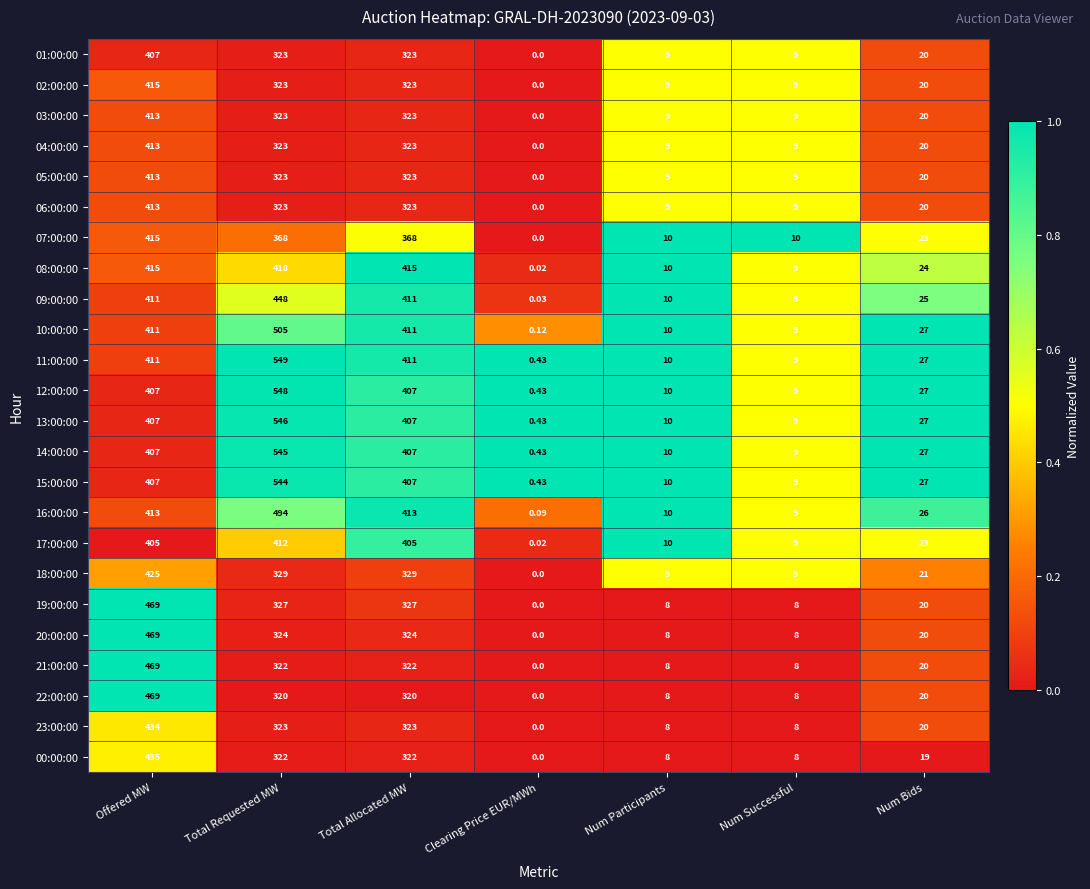

Where does the 16:00:00 series first go above 26?

Offered MW